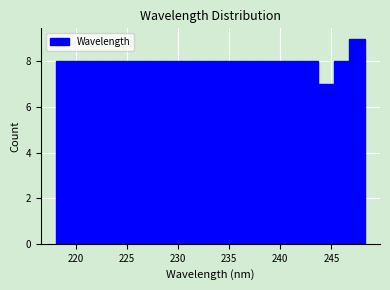

Read against the x-axis, roughly where is the centre of the tallest bar?

247.5